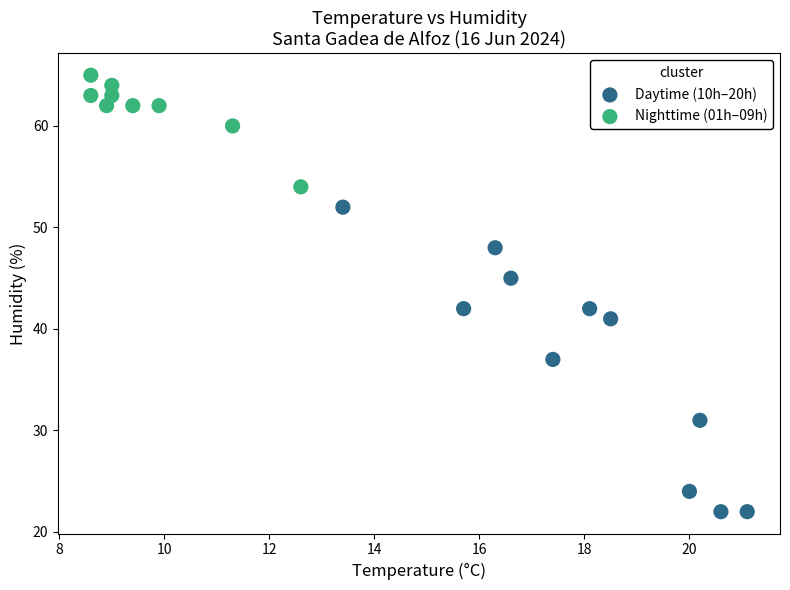

Which series reaches the minimum Y coordinate?

Daytime (10h–20h)